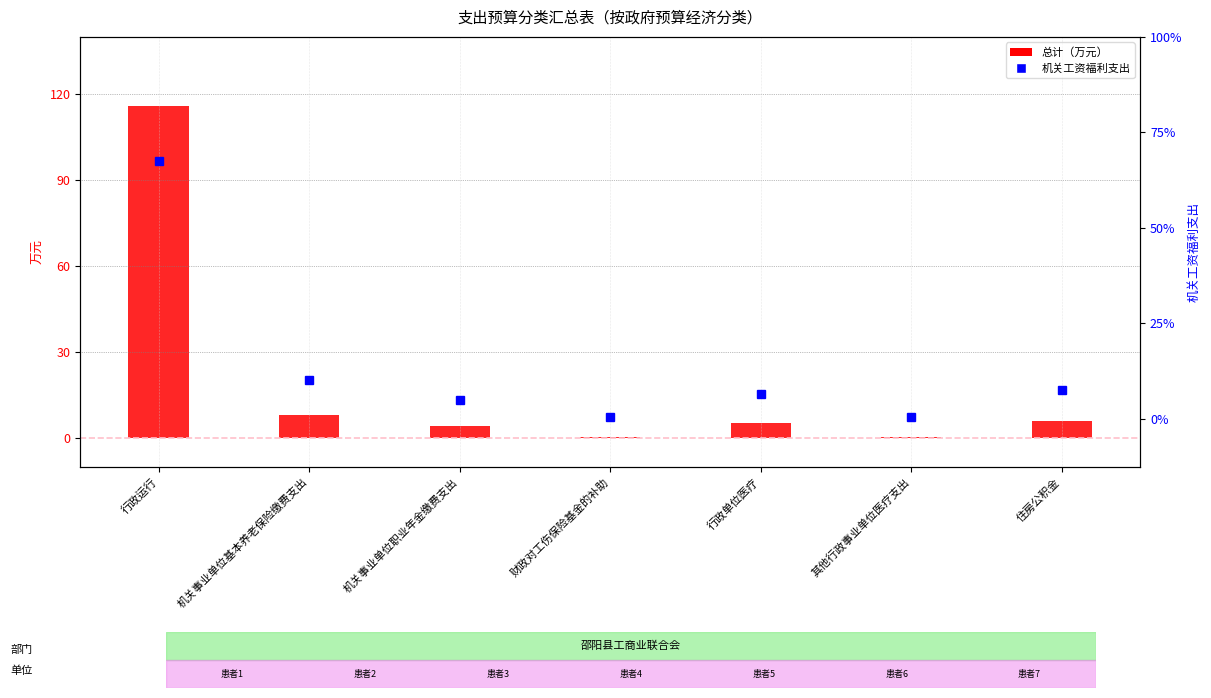

What is the label of the 1st bar from the right?

住房公积金